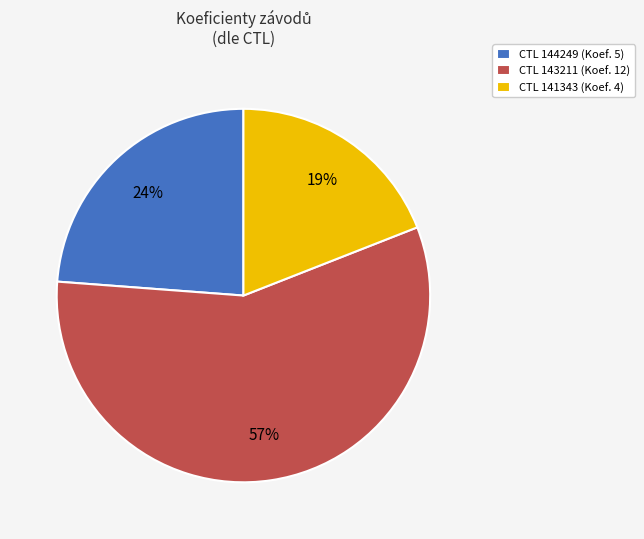

How many slices are in this pie chart?

3